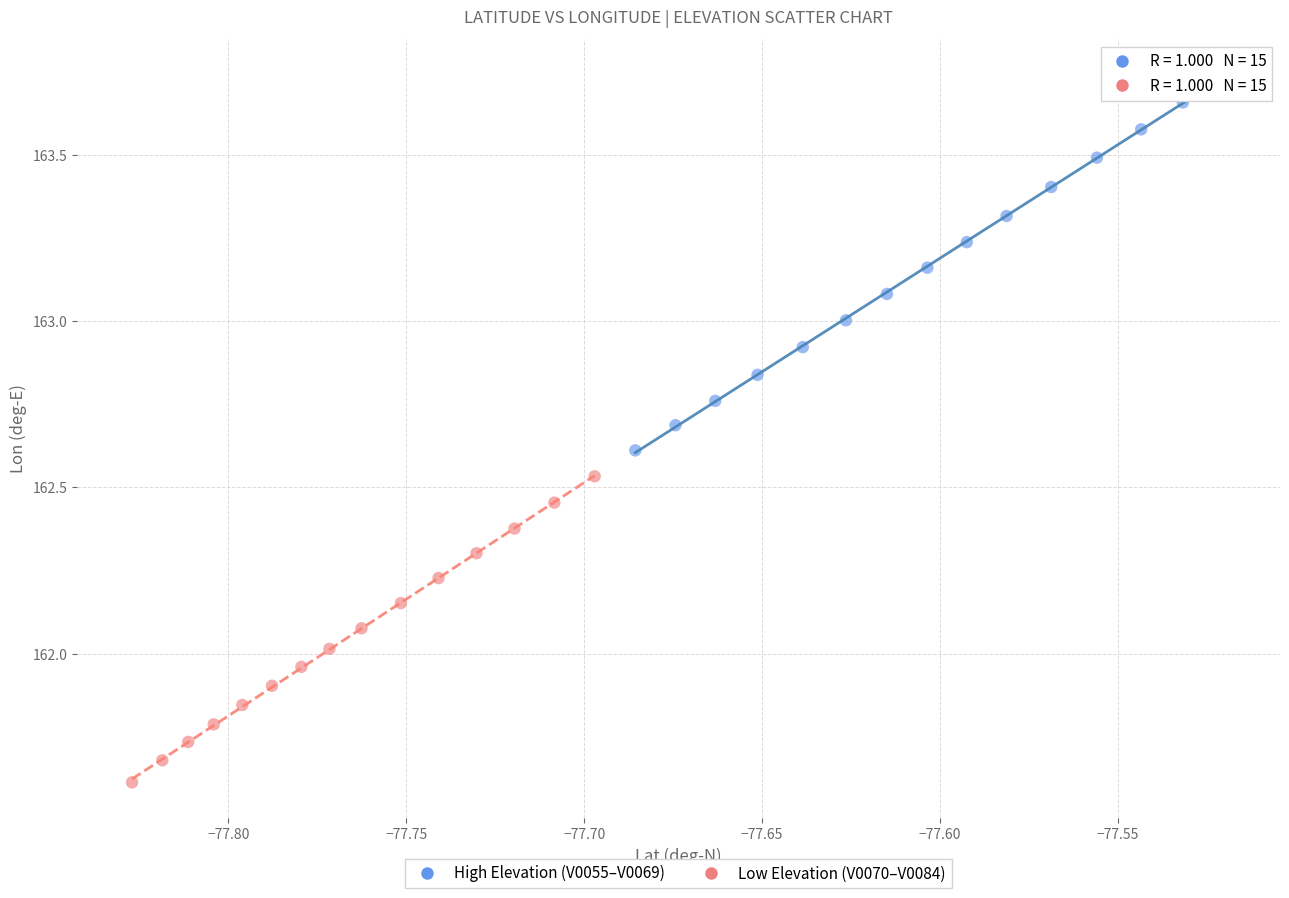

Which series contains the lowest Y value?

Low Elevation (V0070–V0084)